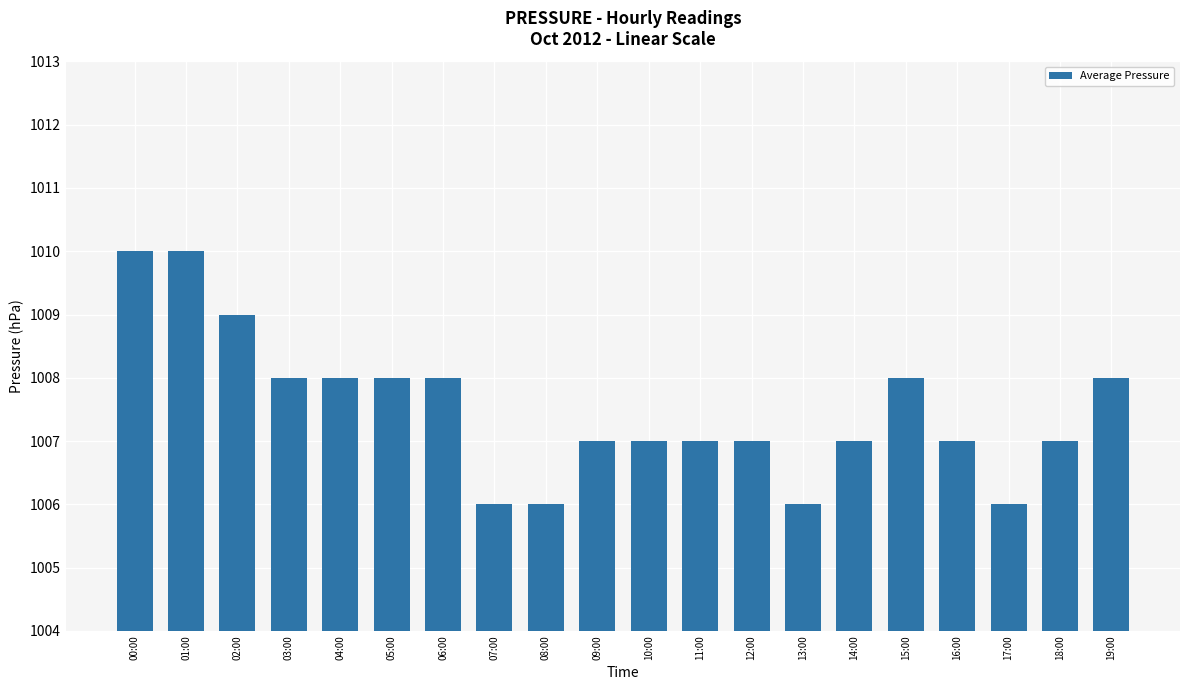

What is the label of the 10th bar from the left?

09:00